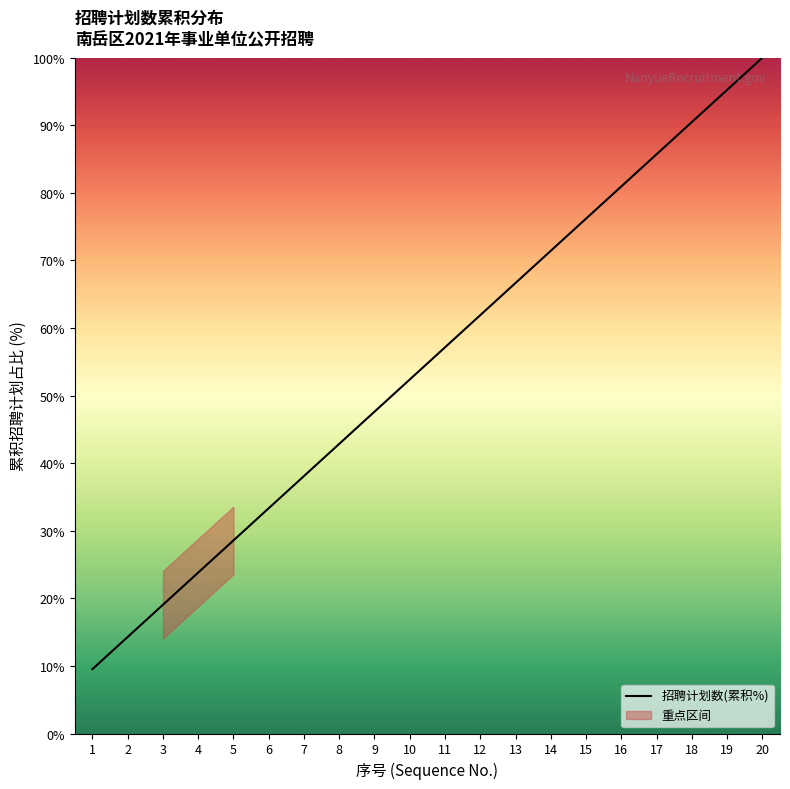

What is the greatest value displayed?

100.0